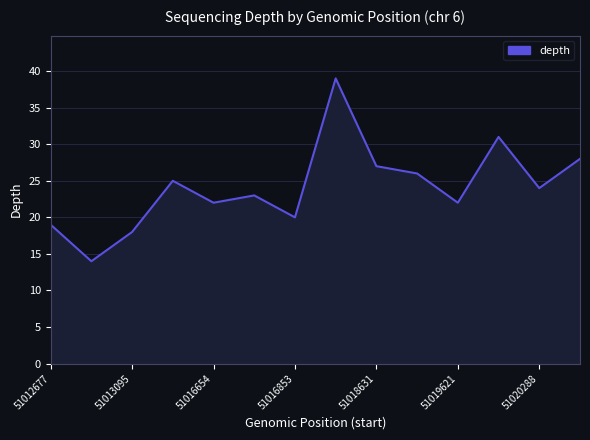

What is the smallest value displayed?

14